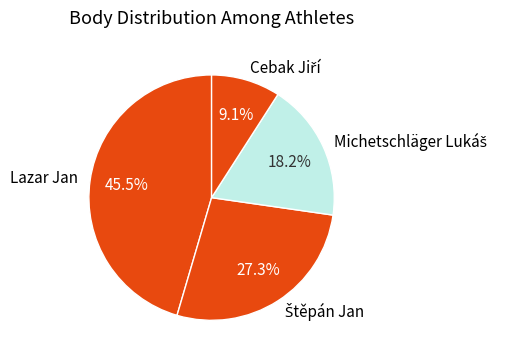

Which category has the biggest portion of the pie?

Lazar Jan